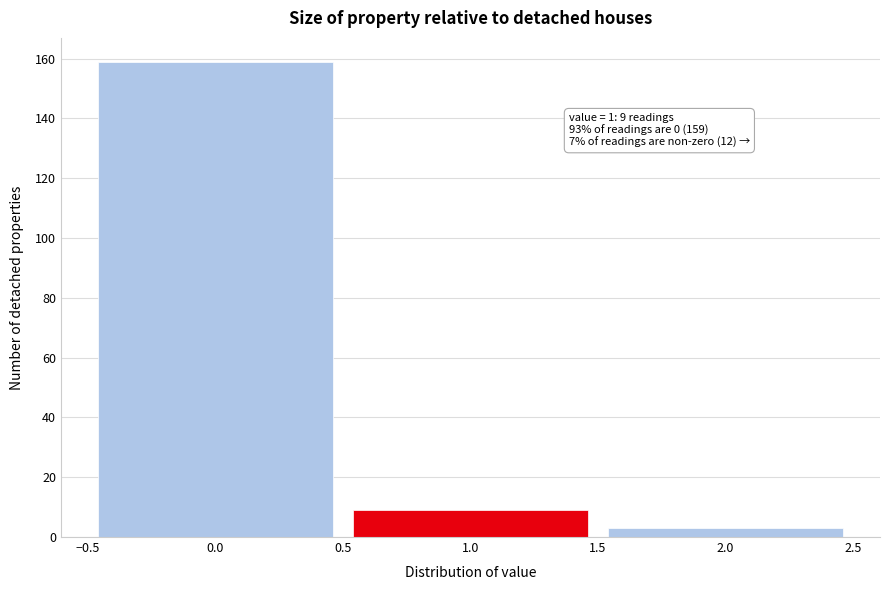

Which range on the x-axis has the tallest bar?

-0.5 to 0.5